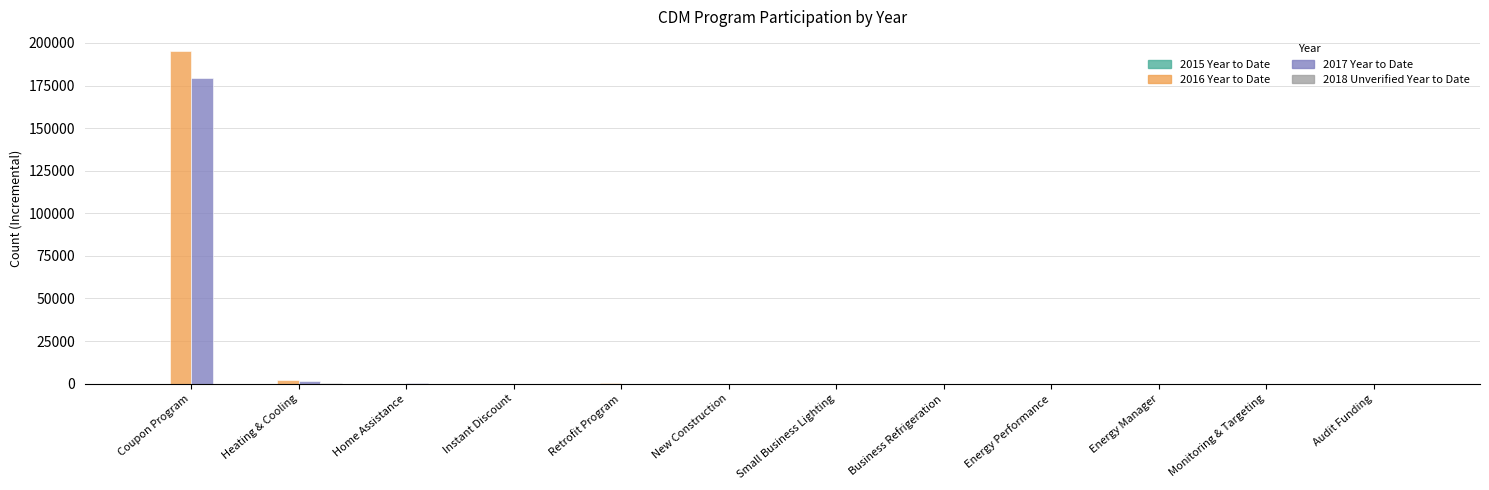

Which series changed the most between Coupon Program and Energy Performance?

2016 Year to Date